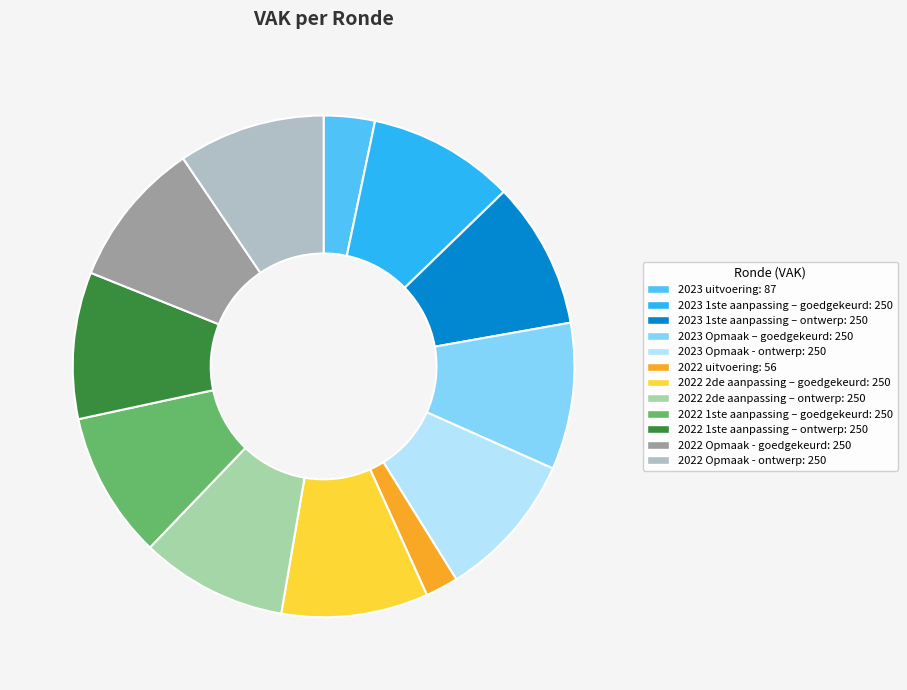

What percentage is the 2023 1ste aanpassing – ontwerp slice, to the nearest percent?

9%